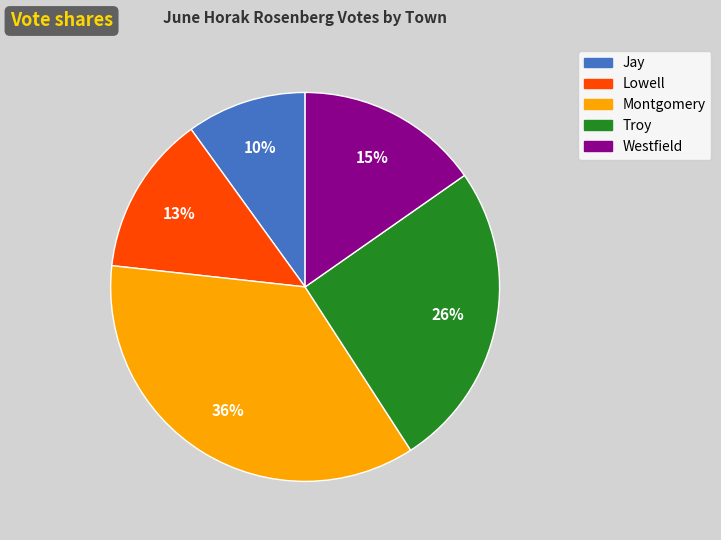

Approximately how many times larger is the value at Jay compared to Troy?

0.4